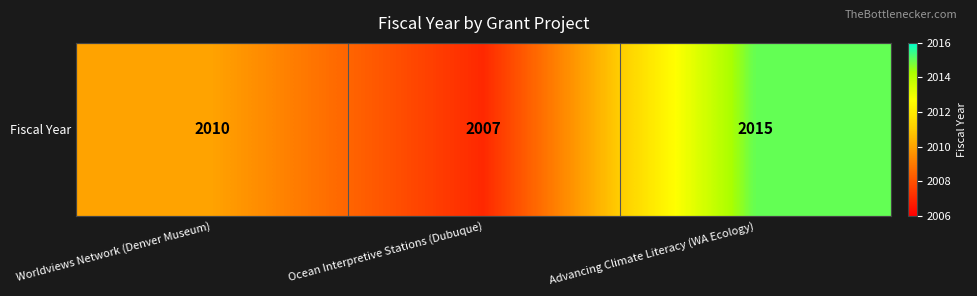

What is the change in value from Ocean Interpretive Stations (Dubuque) to Advancing Climate Literacy (WA Ecology)?

+8